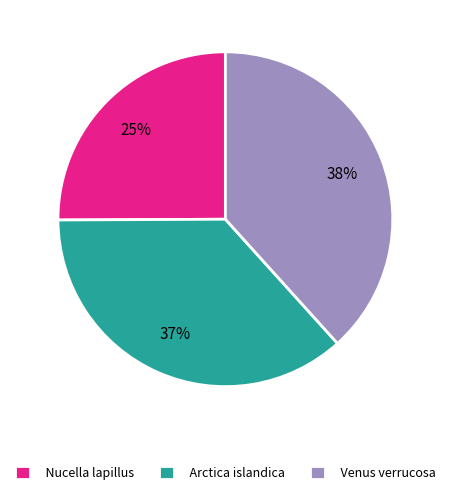

To the nearest percent, what is the average slice percentage?

33%